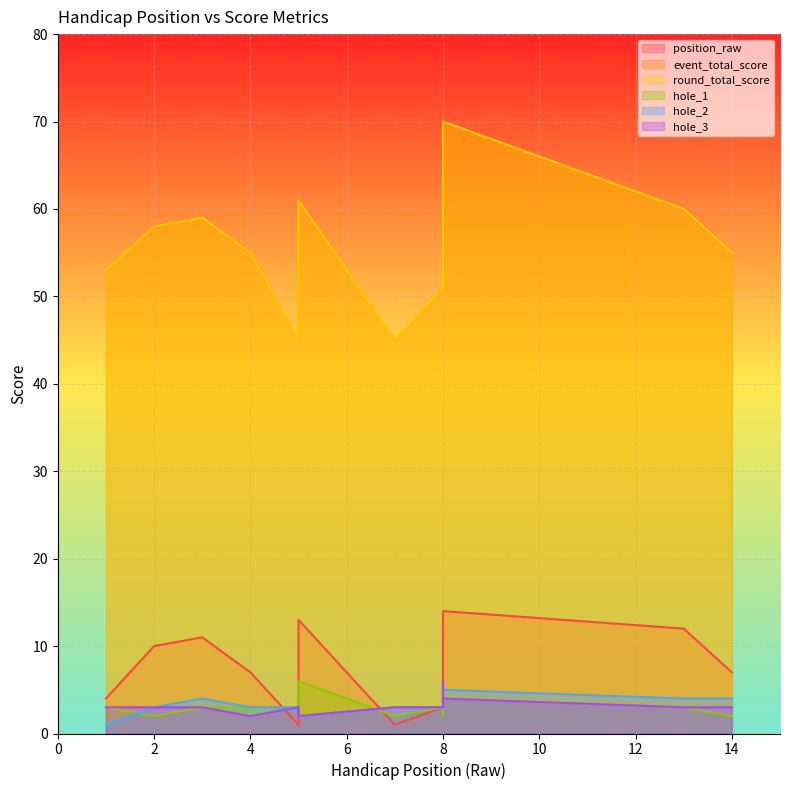

How many series are shown in this chart?

6